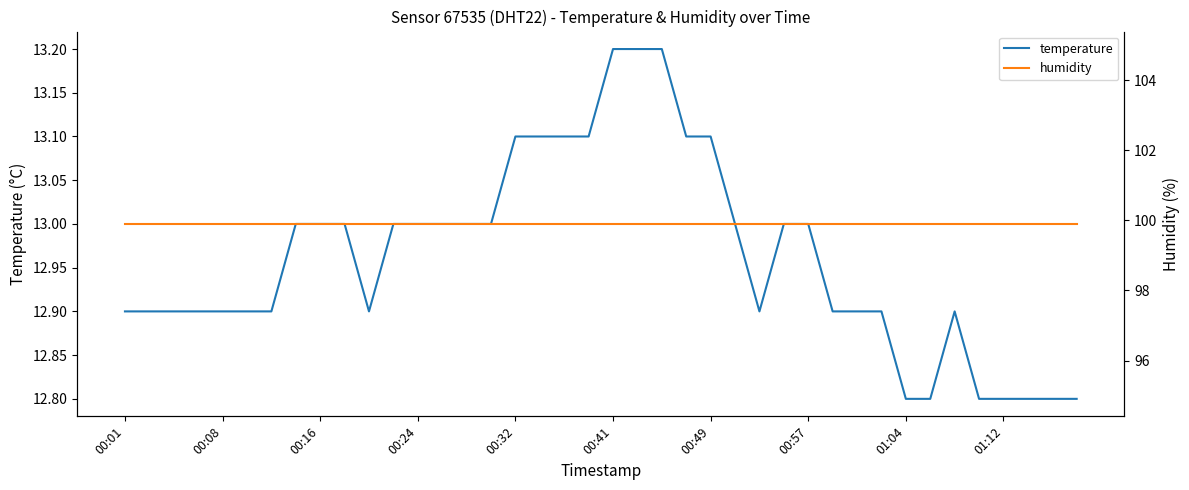

The value of humidity at 39 is 99.9. True or false?

True